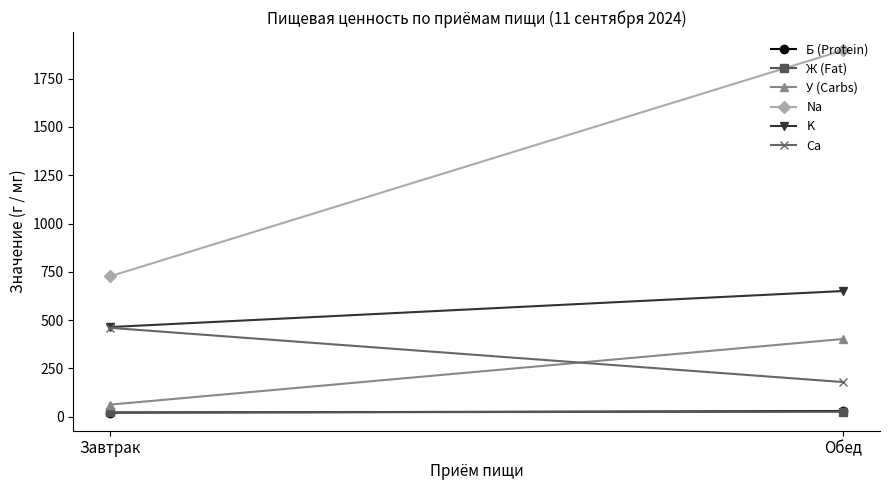

At which label does Ж (Fat) first exceed 24?

Обед